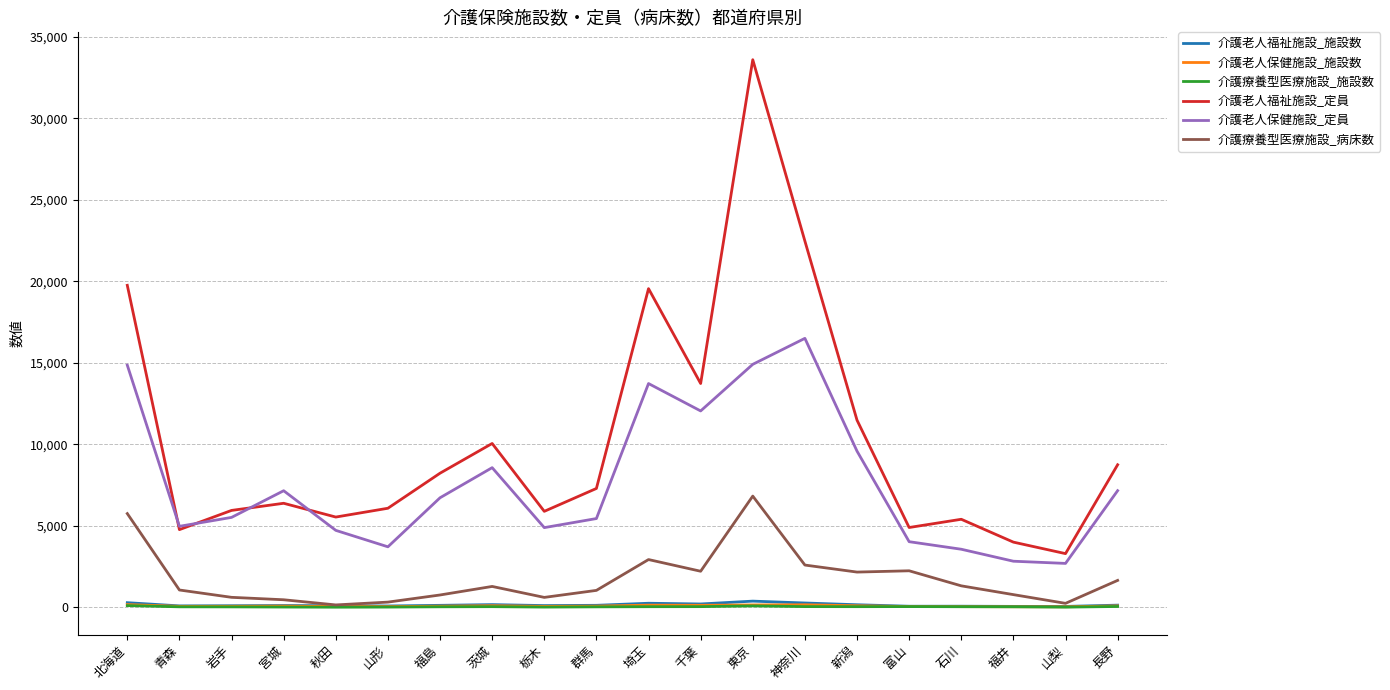

At which category is the sum across all series the highest?

東京